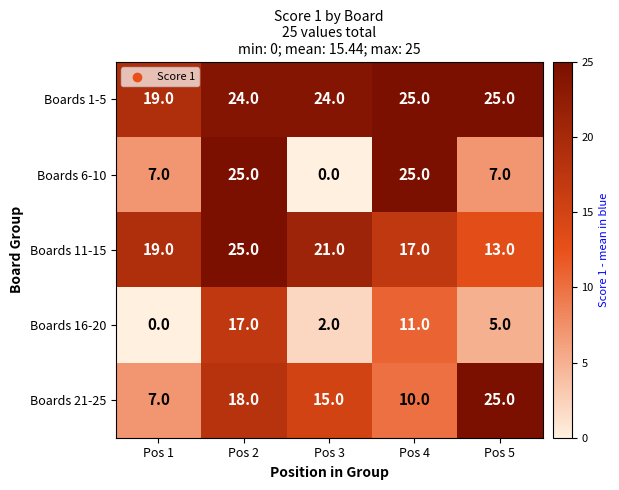

True or false: Boards 6-10 has a value of 25 at Pos 4.

True